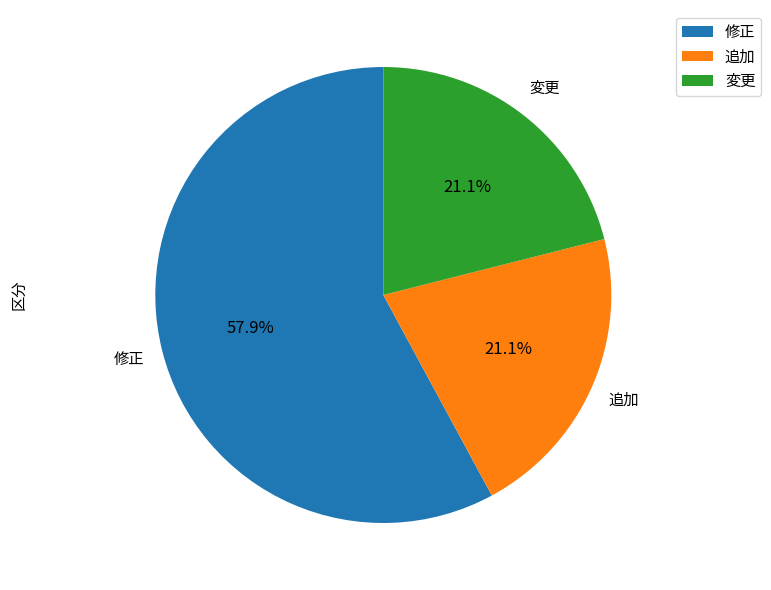

Which slice is the largest?

修正